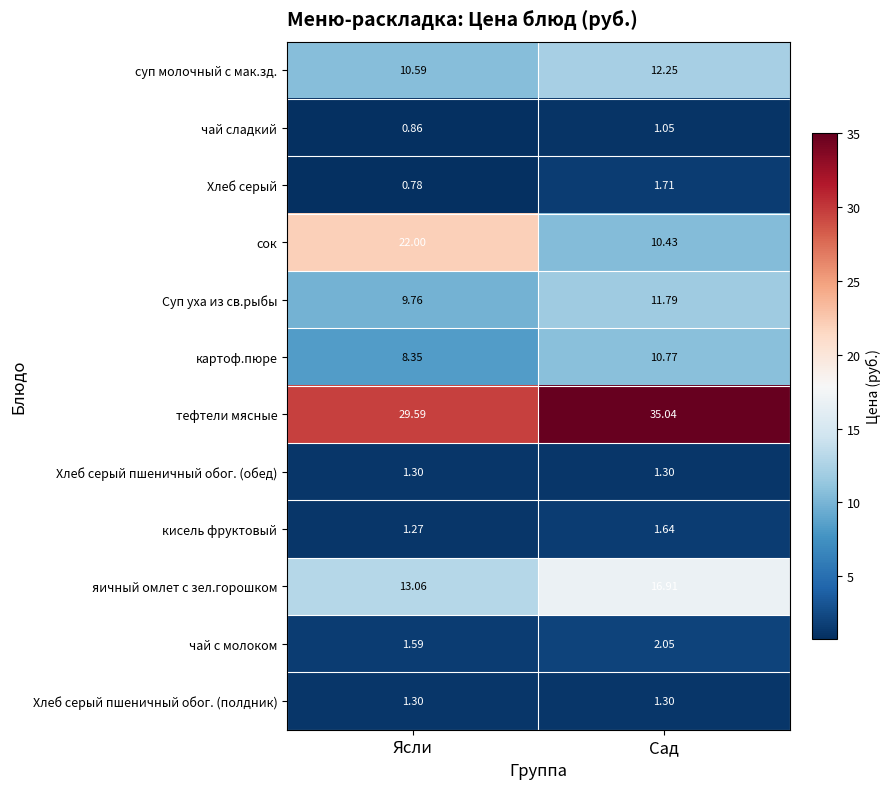

At which category does the chart reach its peak across all series?

Сад